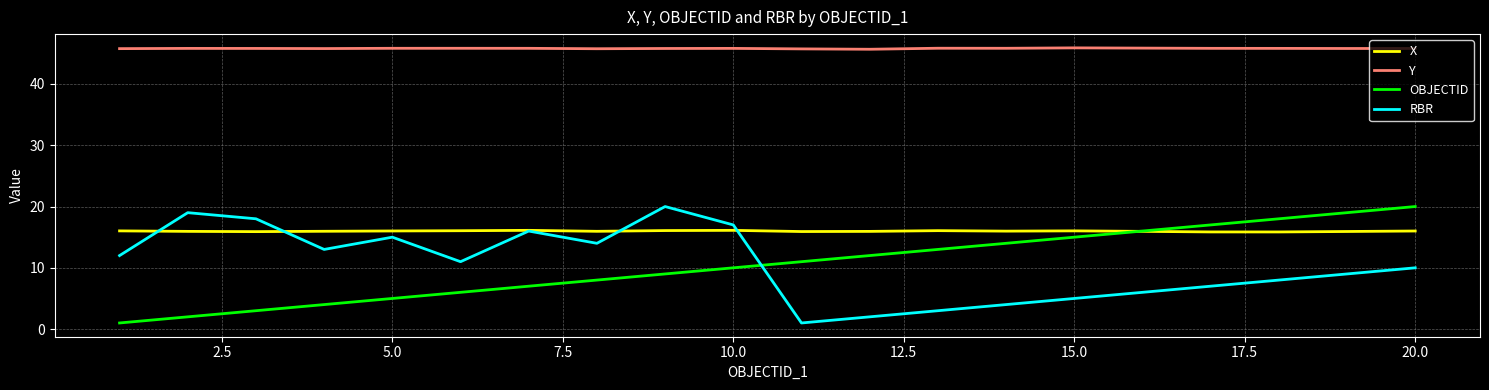

Which series has the largest total across all categories?

Y